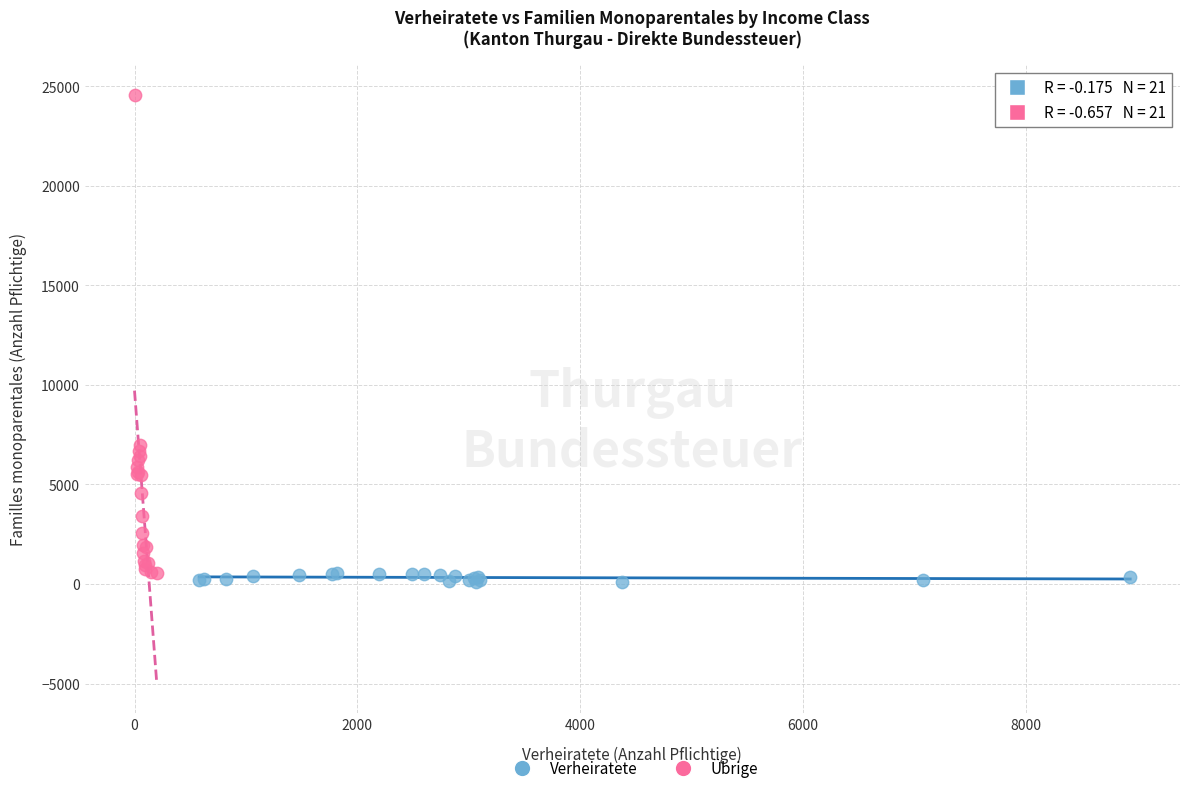

What are all the series names shown in the legend?

Verheiratete, Übrige